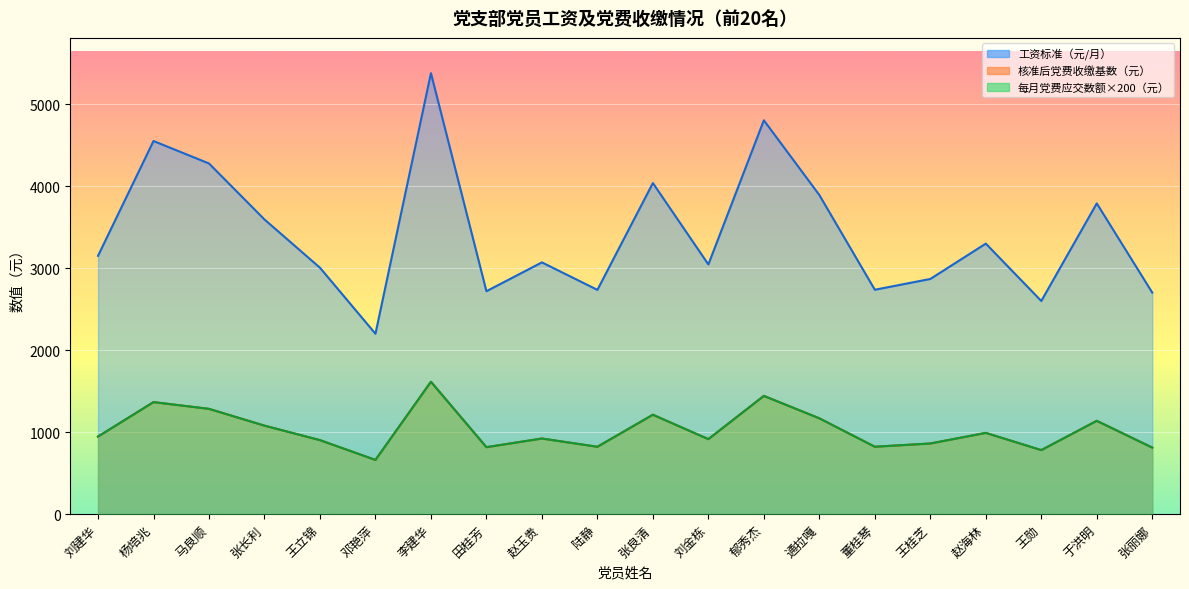

Is the value of 核准后党费收缴基数（元） at 董桂琴 greater than the value of 每月党费应交数额（元） at 王桂芝?

No